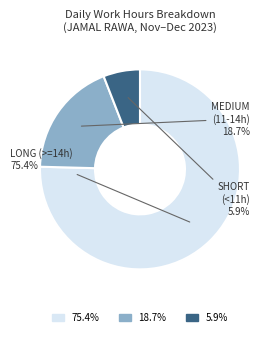

Does any single category account for the majority?

Yes